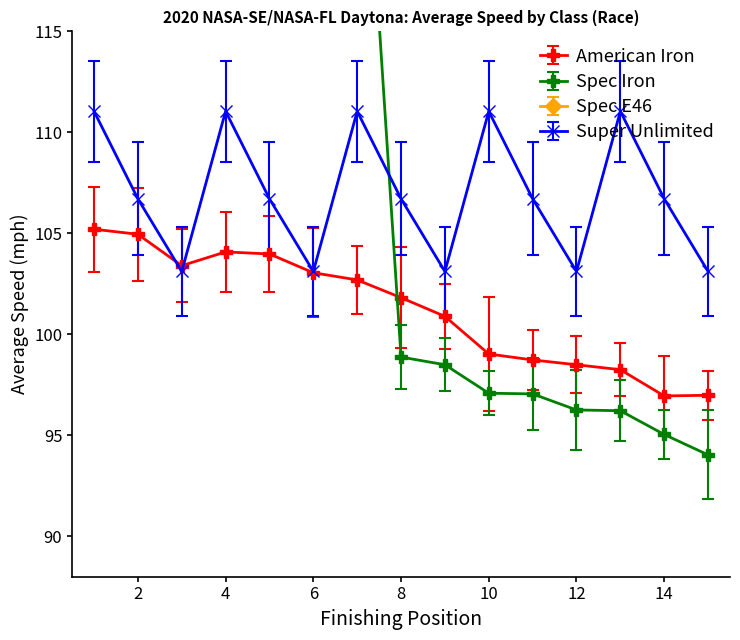

What value does the American Iron series have at 14?

97.0